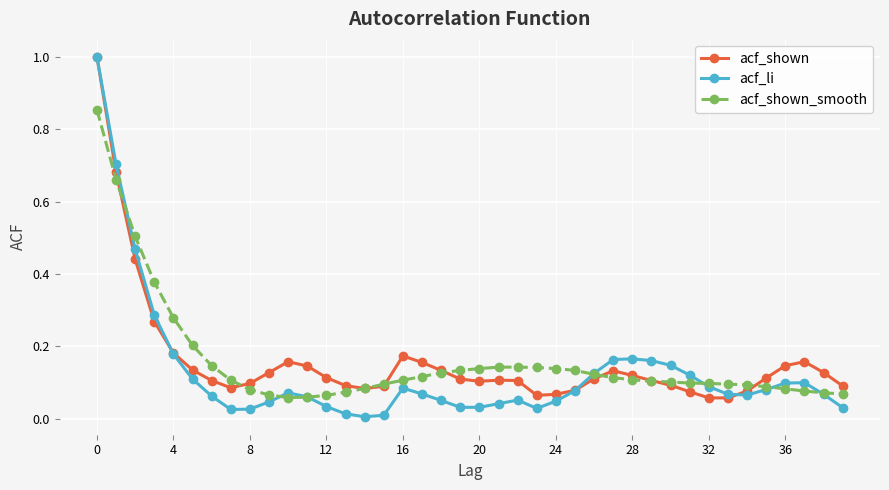

At how many categories does at least one series exceed 0?

40